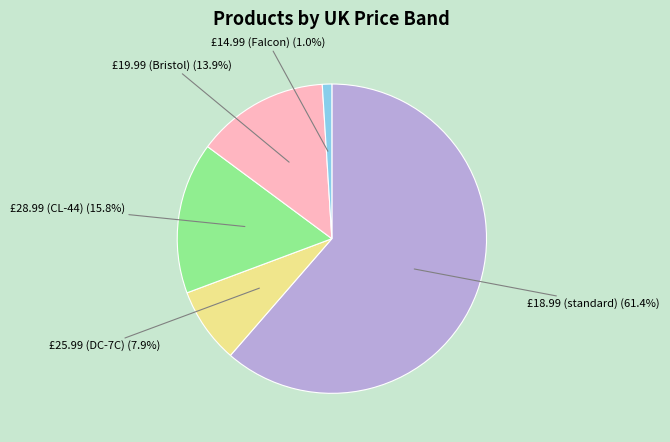

Count the number of slices in the pie.

5